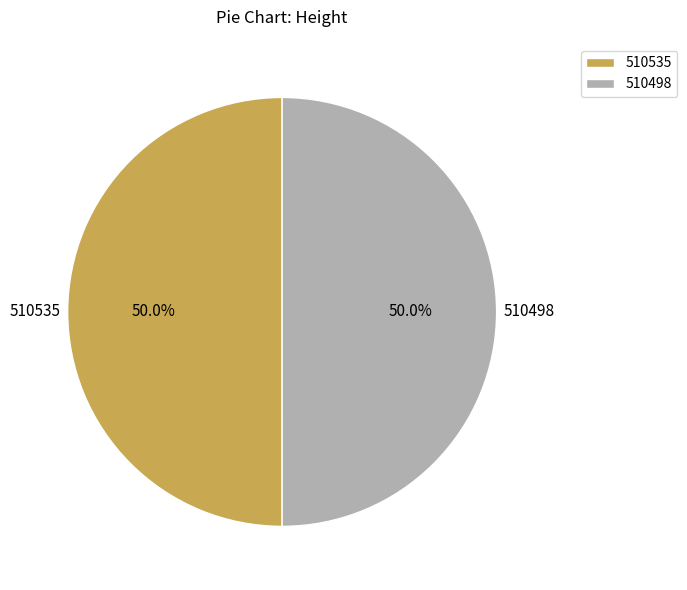

To the nearest percent, what percentage of the pie is 510535?

50%